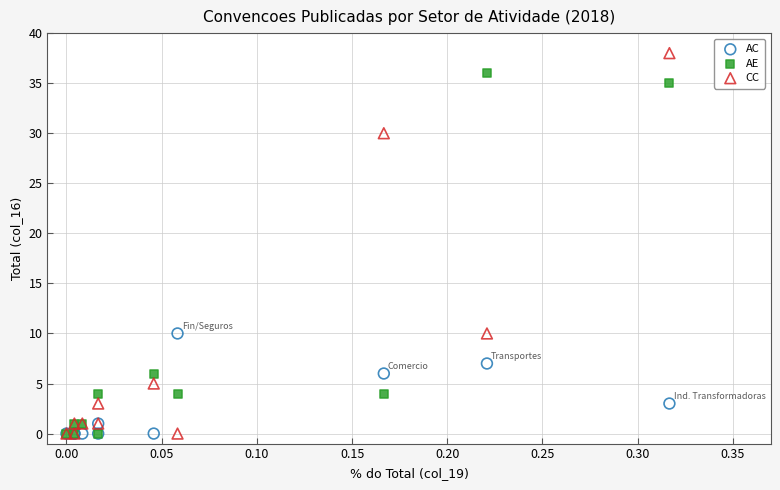

What are all the series names shown in the legend?

AC, AE, CC